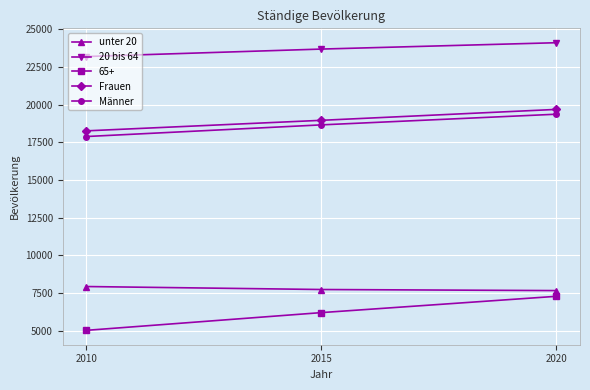

True or false: unter 20 has a value of 11997 at 2015.

False